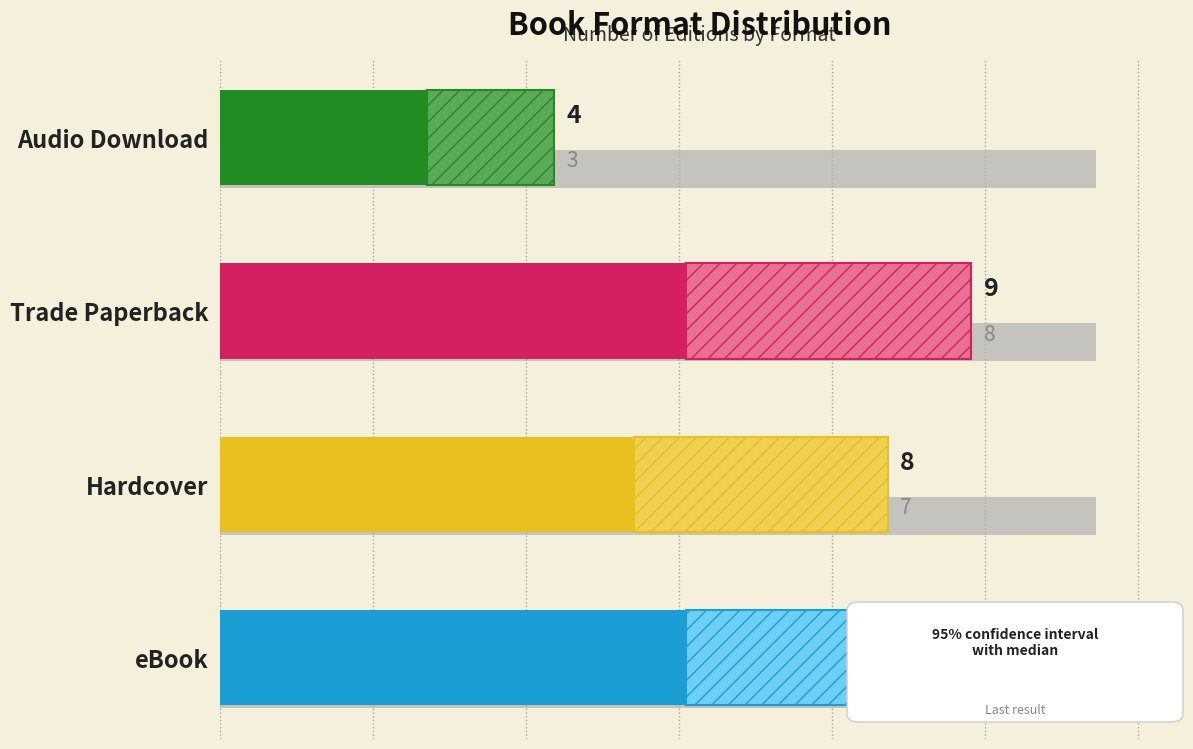

Is it true that the value at Audio Download is 1?

False